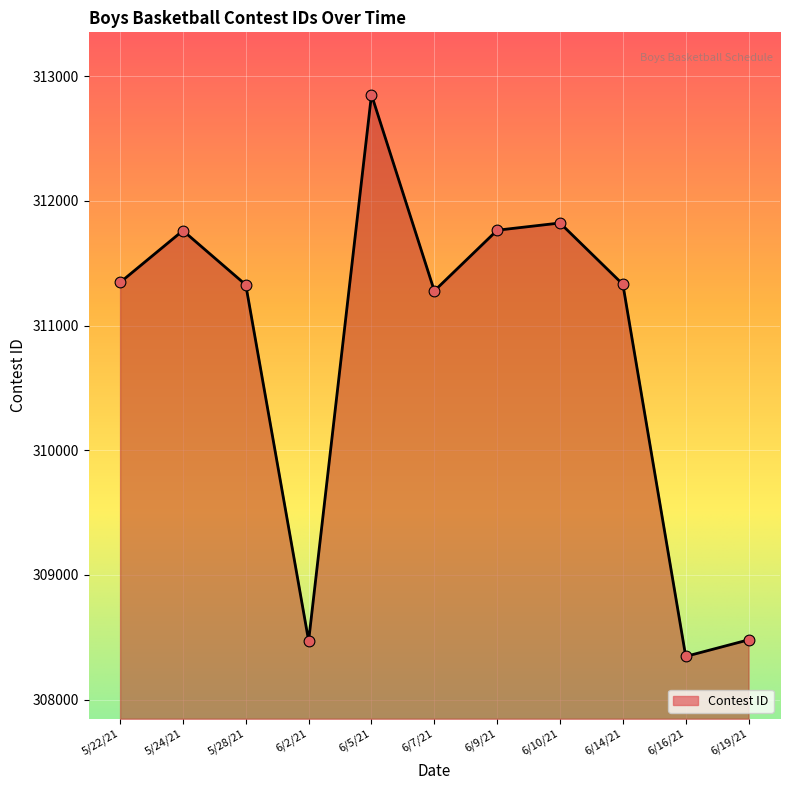

What is the ratio of the value at 6/9/21 to the value at 6/2/21?

1.0